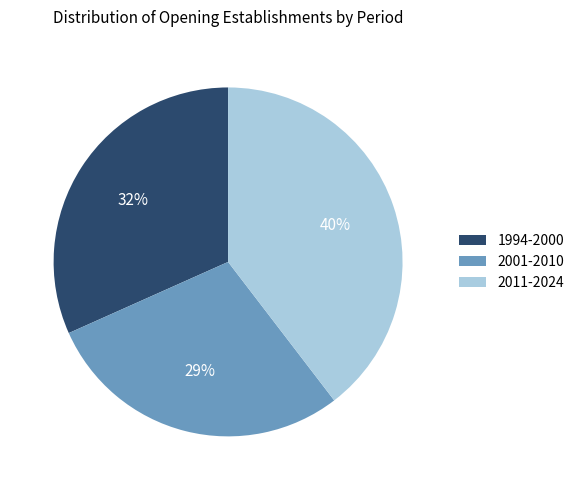

Is 2011-2024 the majority of the pie?

No